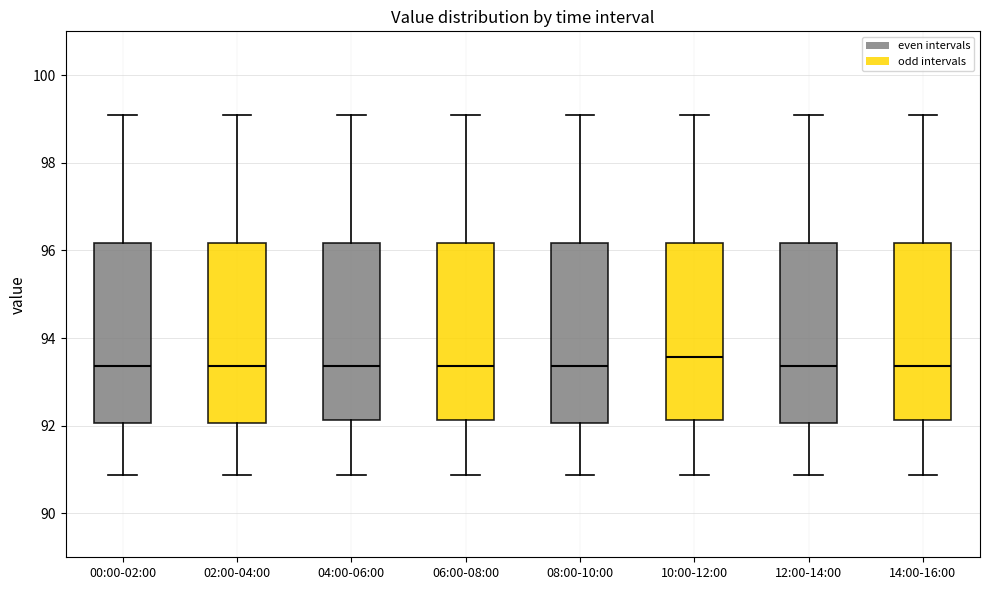

Reading left to right, transcribe this box plot: for each box, give where its median line is, the range the box spans, and where its two whiskers end, as read against the y-axis. The values are not printed on the chart, so give them approximately, as read against the axis.

00:00-02:00: median 93.4, box 92.0 to 96.2, whiskers 90.8 to 99.2
02:00-04:00: median 93.4, box 92.0 to 96.2, whiskers 90.8 to 99.2
04:00-06:00: median 93.4, box 92.2 to 96.2, whiskers 90.8 to 99.2
06:00-08:00: median 93.4, box 92.2 to 96.2, whiskers 90.8 to 99.2
08:00-10:00: median 93.4, box 92.0 to 96.2, whiskers 90.8 to 99.2
10:00-12:00: median 93.6, box 92.2 to 96.2, whiskers 90.8 to 99.2
12:00-14:00: median 93.4, box 92.0 to 96.2, whiskers 90.8 to 99.2
14:00-16:00: median 93.4, box 92.2 to 96.2, whiskers 90.8 to 99.2